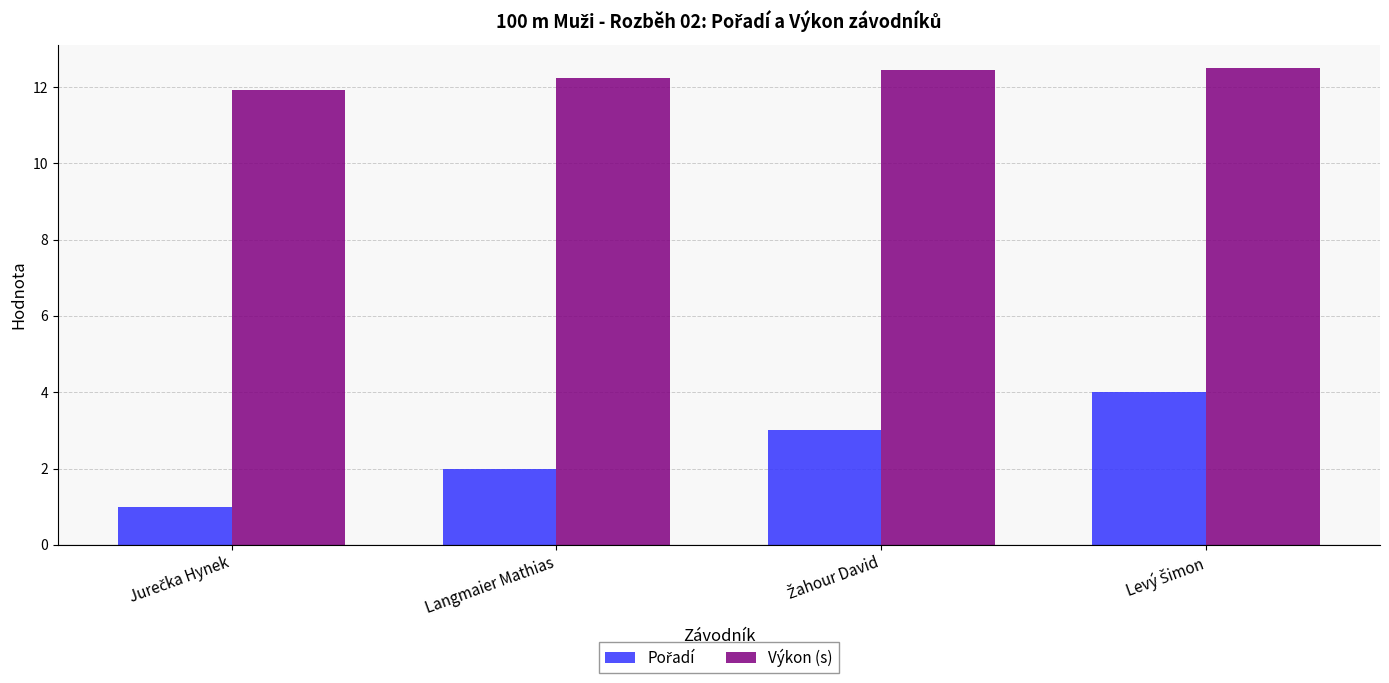

What is the spread (max minus min) of values at Langmaier Mathias?

10.2